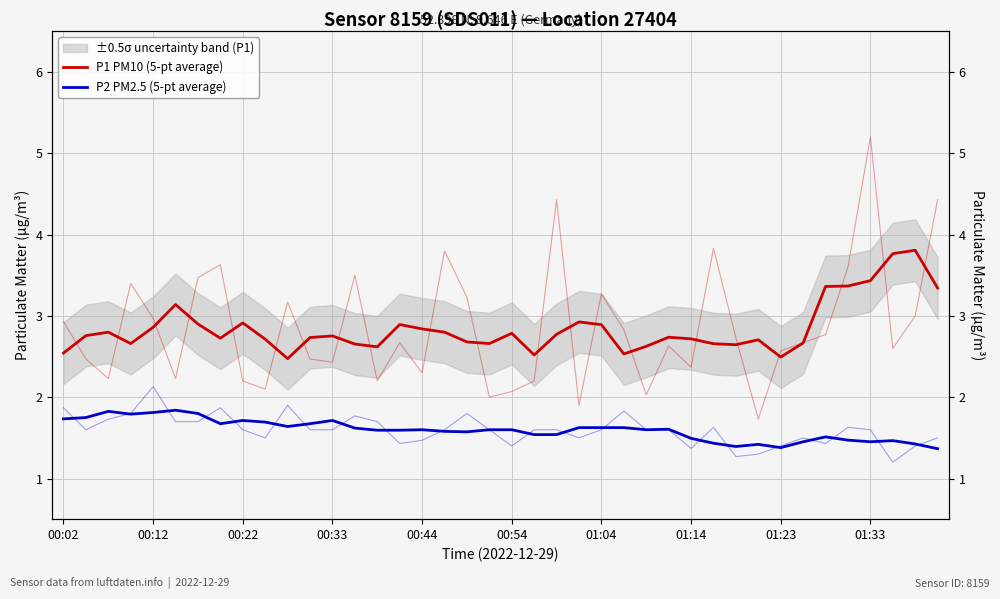

What is the difference between the maximum and minimum values in the P1 PM10 (5-pt average) series?

1.3